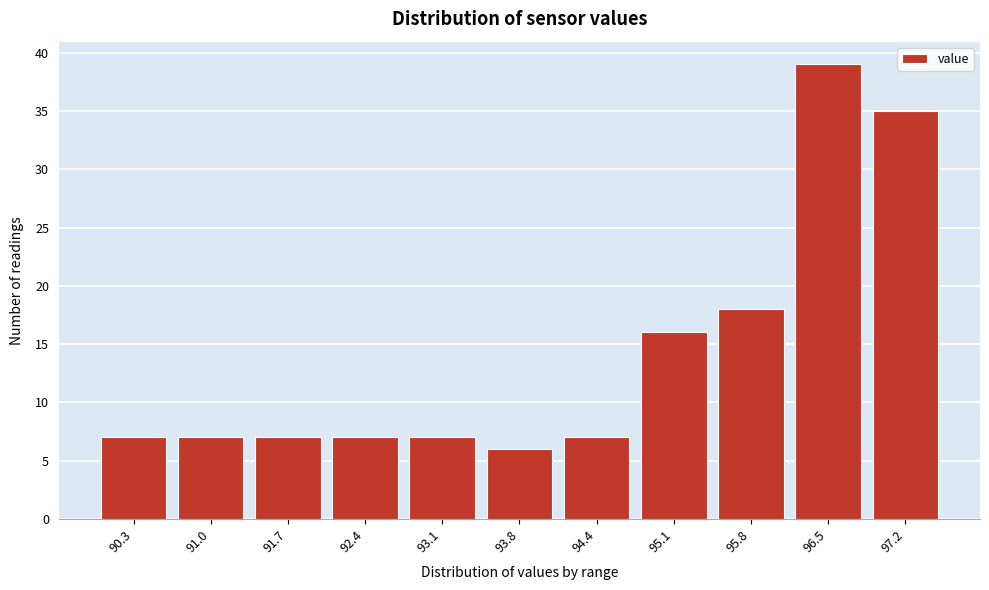

Over which range of the x-axis is the bar tallest?

96.1 to 96.8